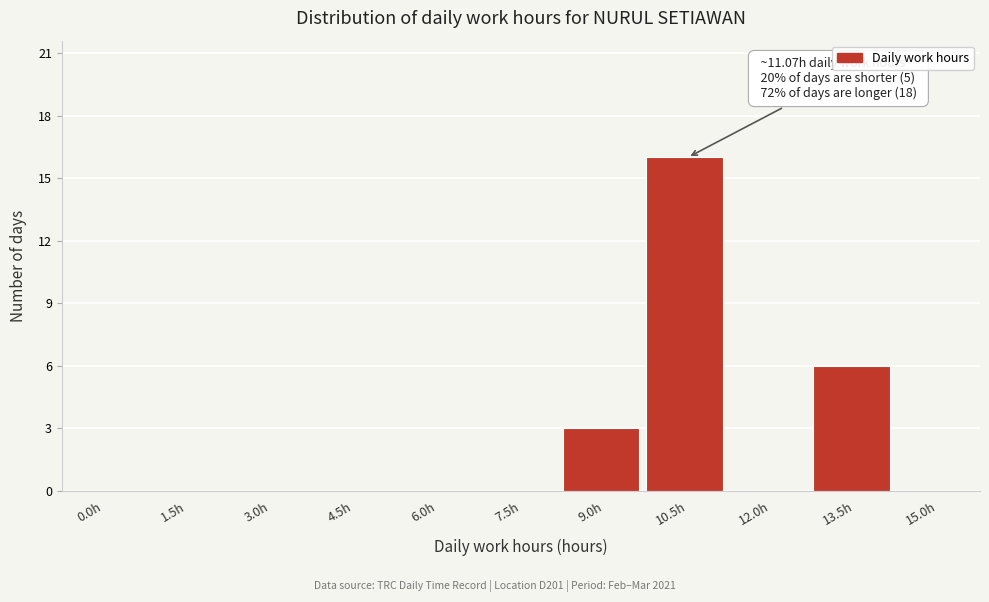

Reading right to left, transcribe all the data shown in this chart.

15.0h=0	13.5h=6	12.0h=0	10.5h=16	9.0h=3	7.5h=0	6.0h=0	4.5h=0	3.0h=0	1.5h=0	0.0h=0